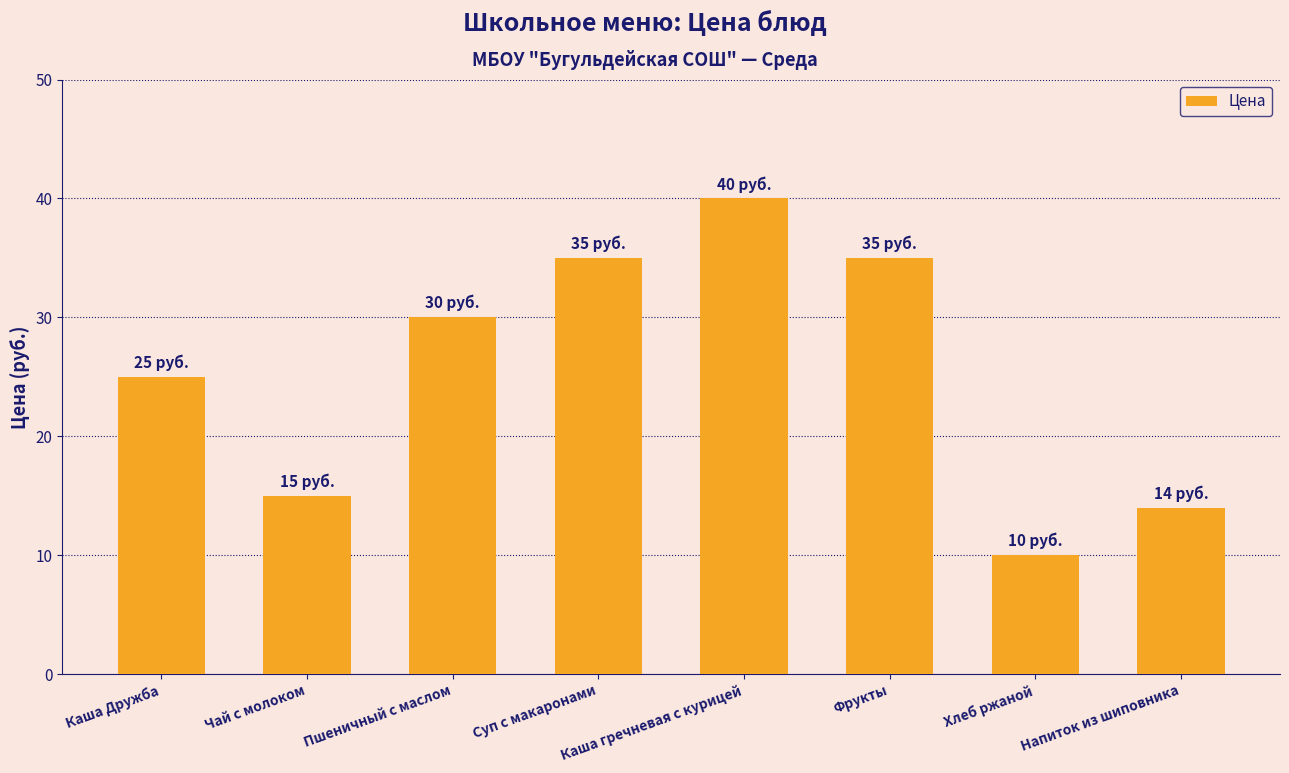

What is the approximate value at Чай с молоком?

15